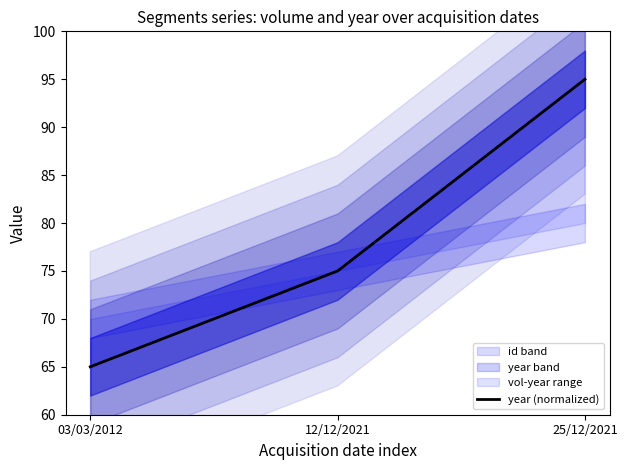

What is the sum of all values?

235